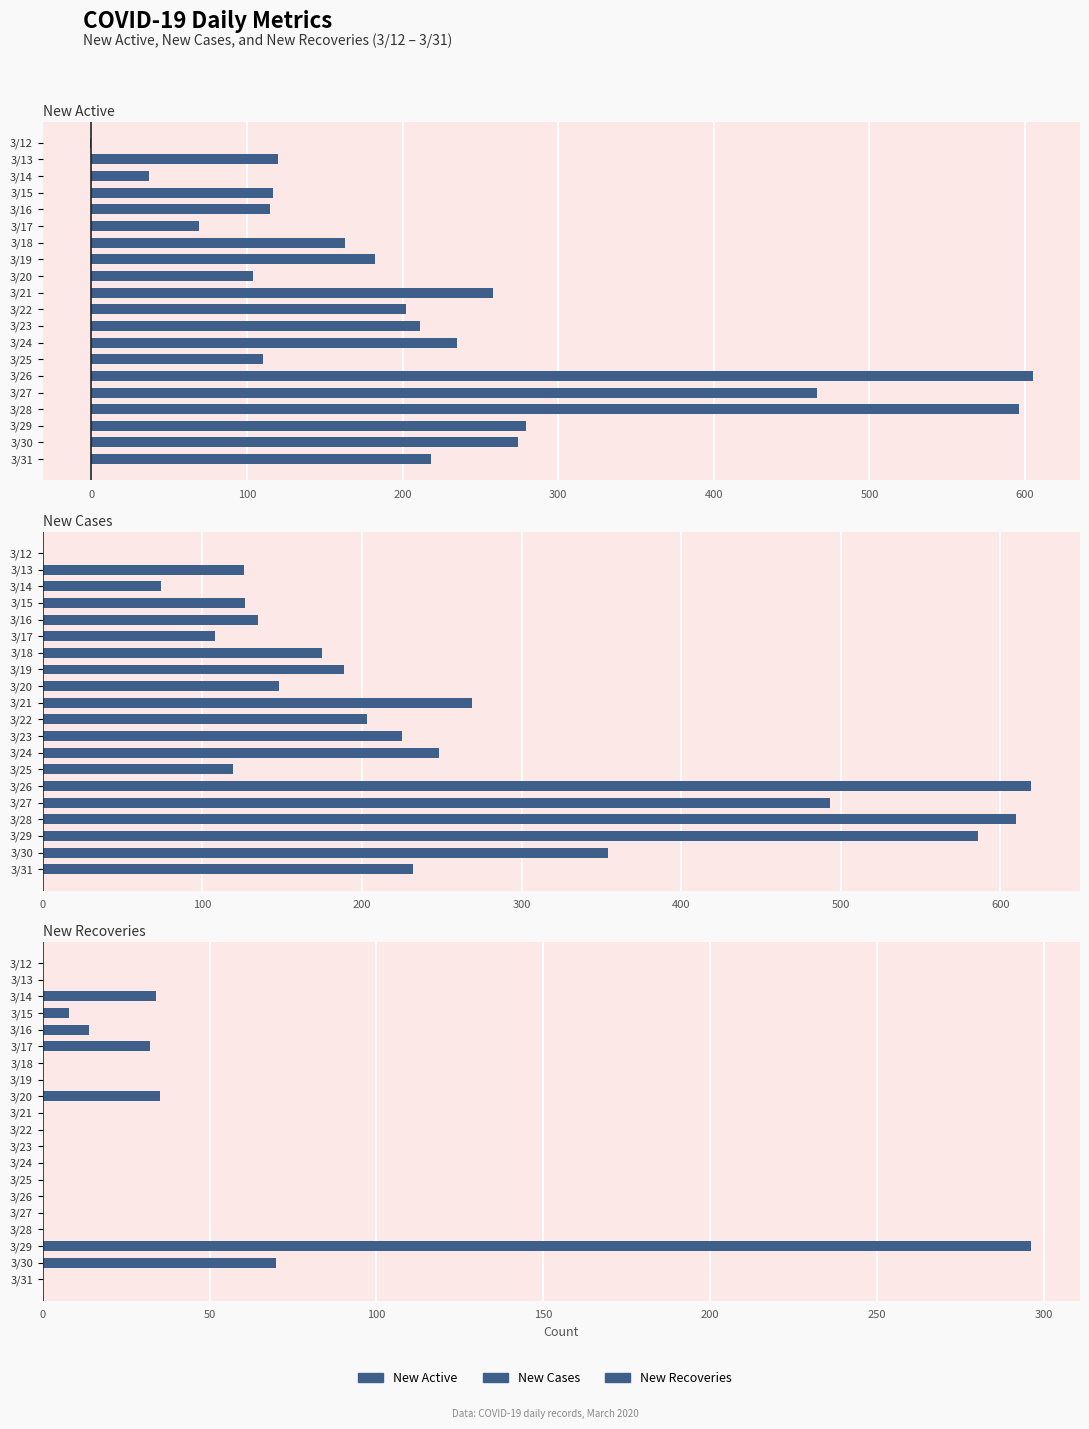

What is the total value across all series at 3/23?

436